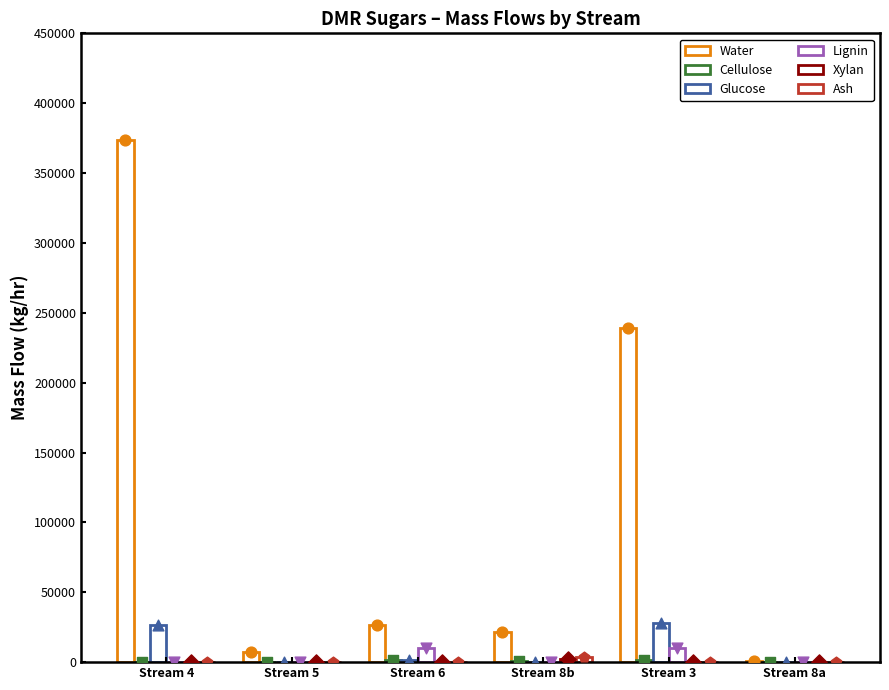

Which series reaches the minimum Y coordinate?

Cellulose